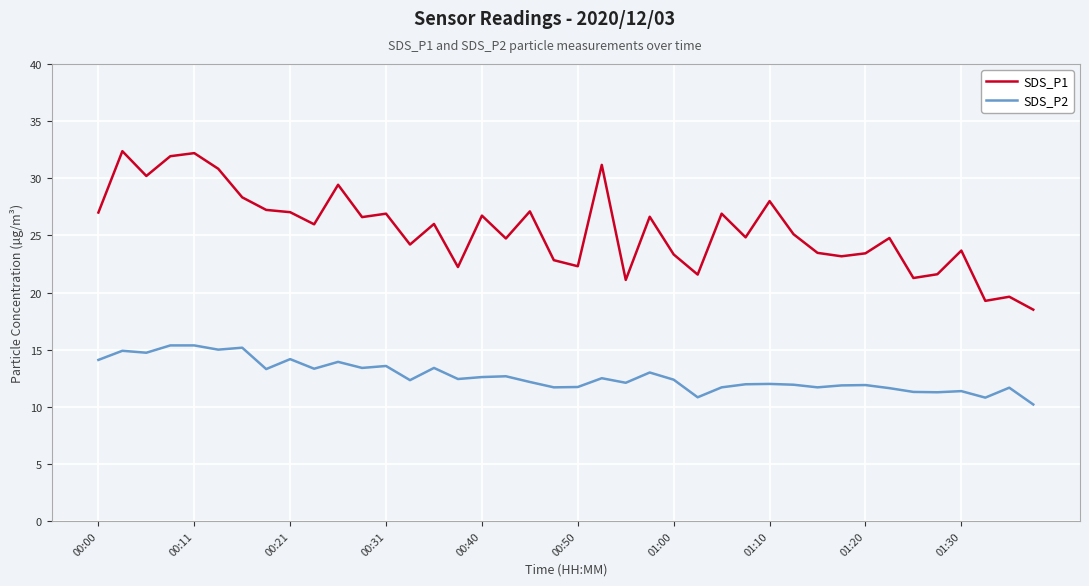

List the series in order of their overall mean, lowest first.

SDS_P2, SDS_P1